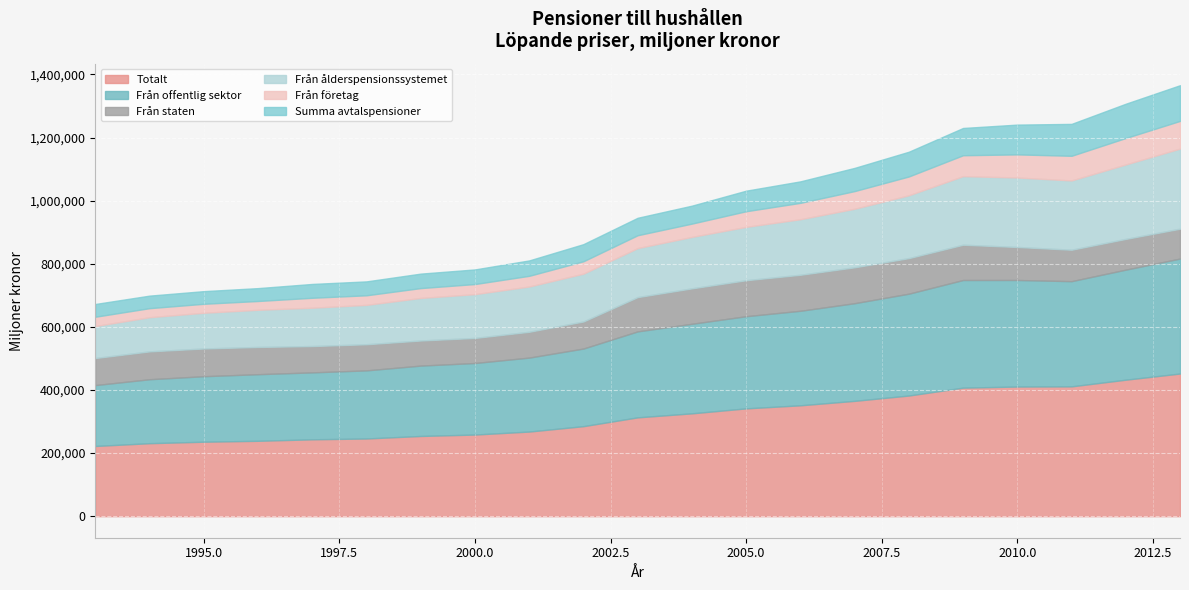

Where is the first local maximum for Från ålderspensionssystemet?

2010